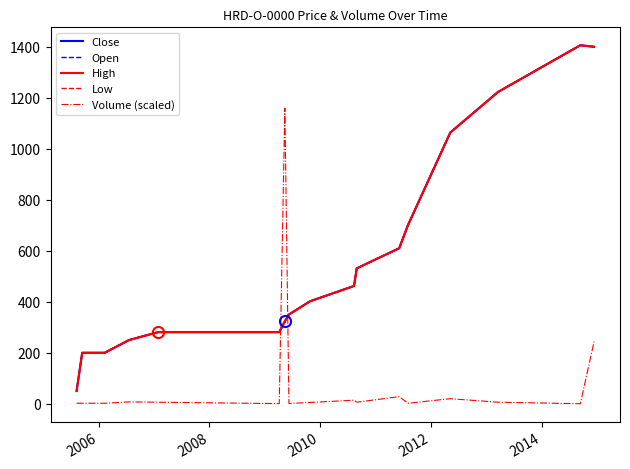

Does the chart have visible grid lines?

No